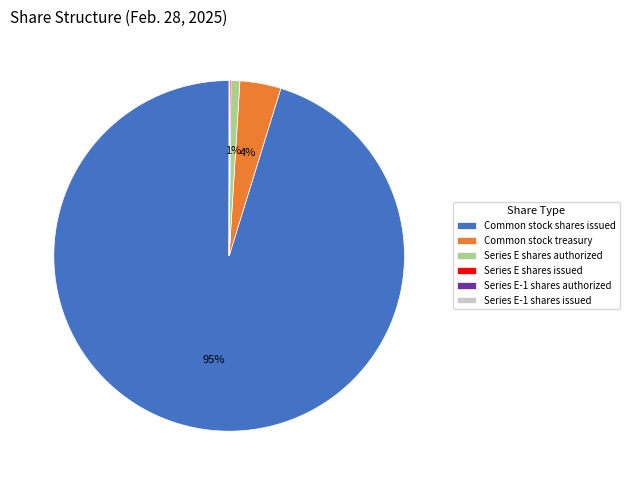

Which slice is the largest?

Common stock shares issued